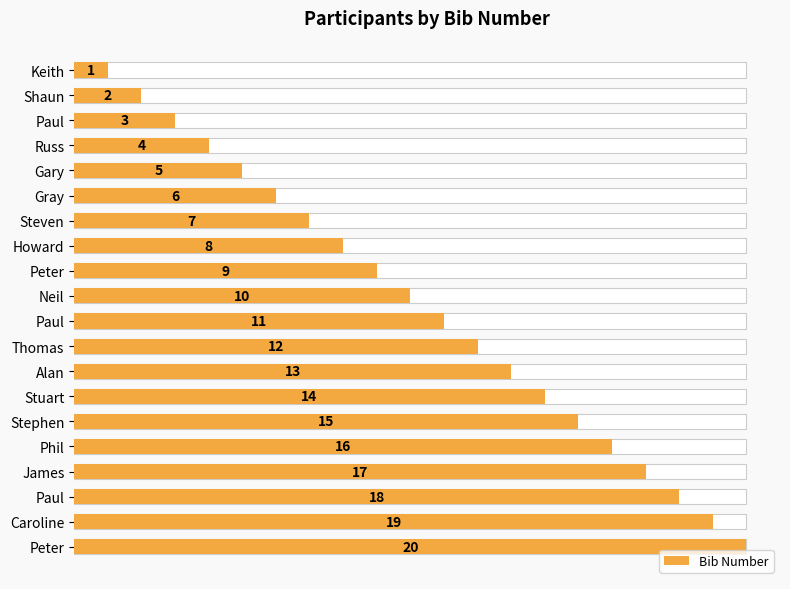

The value at Peter is 6. True or false?

False